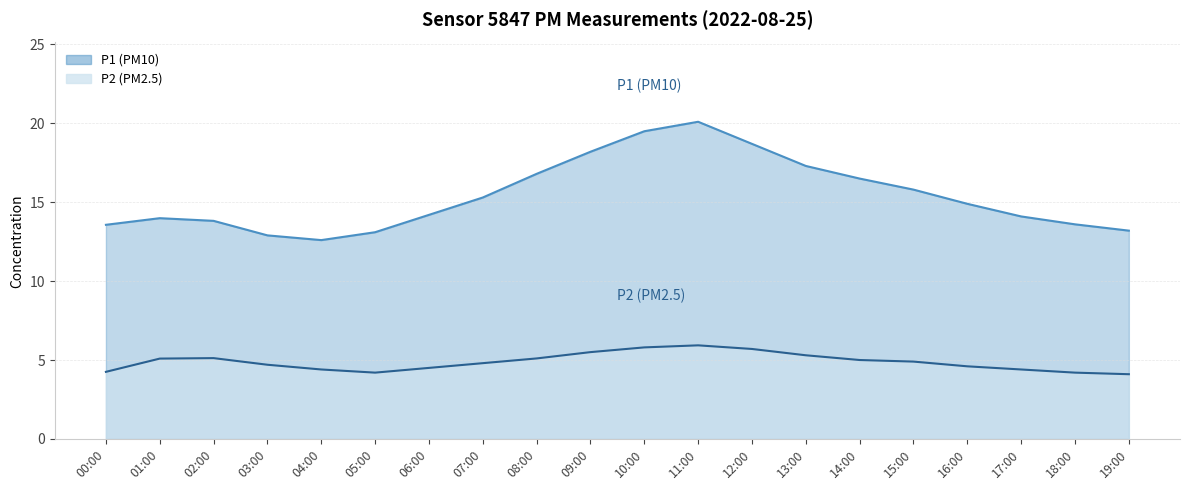

At how many categories does at least one series exceed 18?

4